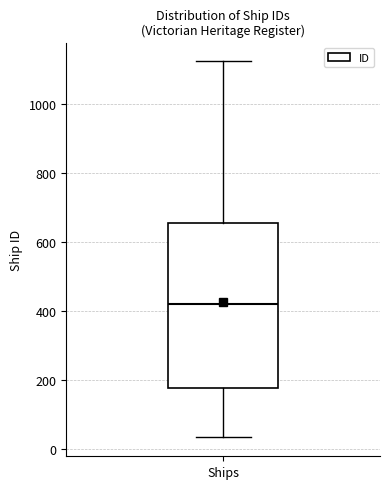

Transcribe this box plot: give where the median line is, the range the box spans, and where the two whiskers end, as read against the y-axis. The values are not printed on the chart, so give them approximately, as read against the axis.

median 420, box 180 to 660, whiskers 40 to 1120